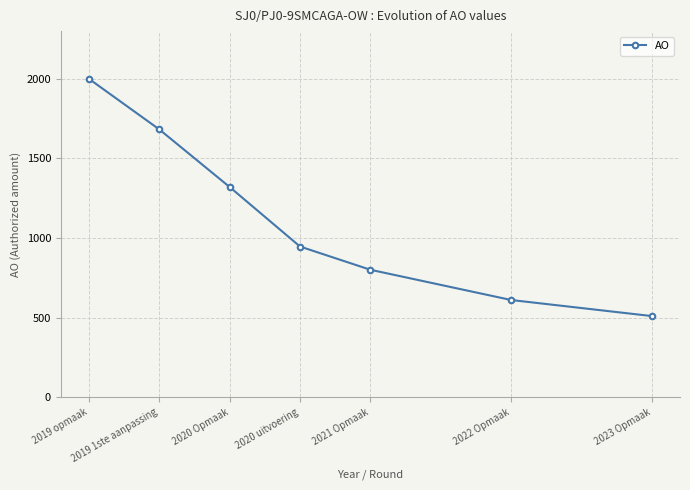

List the labels in order of value, largest first.

2019 opmaak, 2019 1ste aanpassing, 2020 Opmaak, 2020 uitvoering, 2021 Opmaak, 2022 Opmaak, 2023 Opmaak